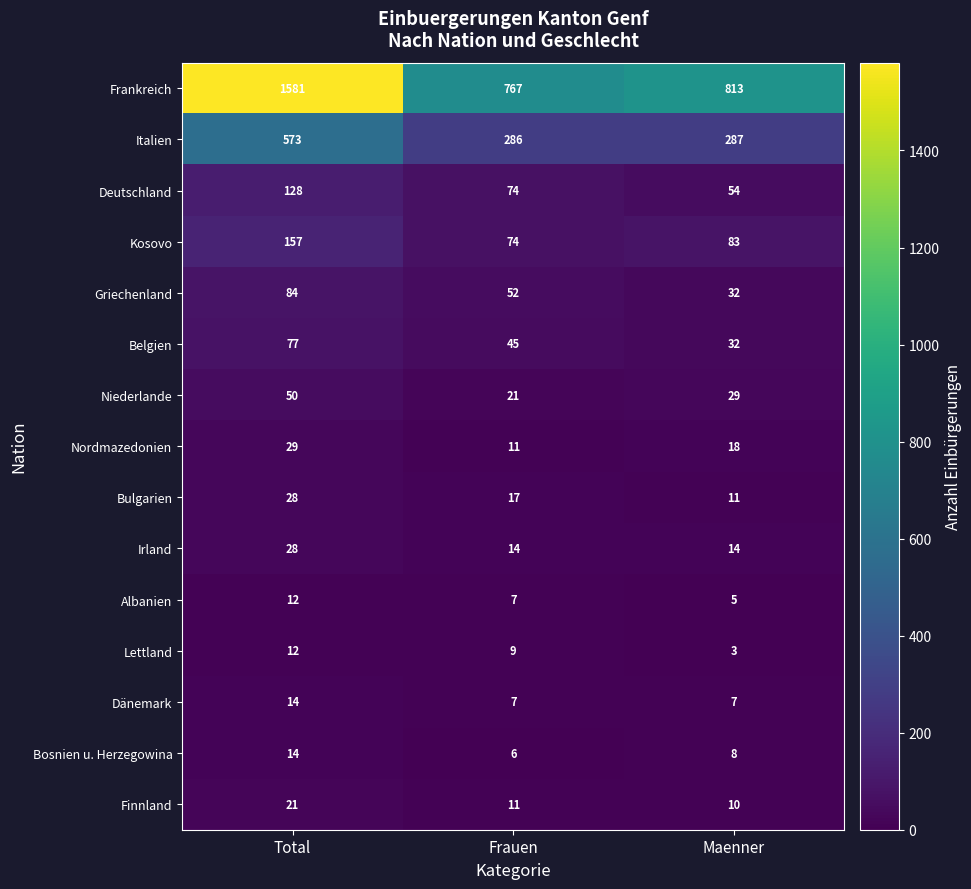

At how many categories does at least one series exceed 759?

3